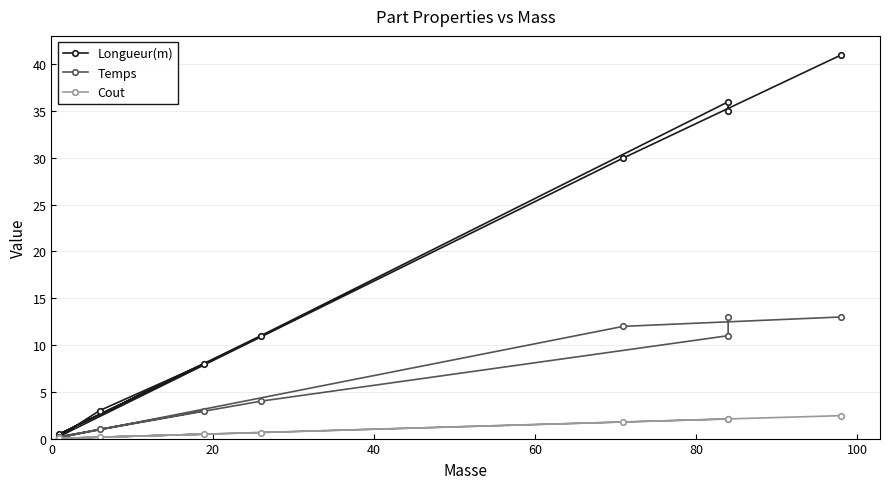

List the series in order of their peak value, lowest first.

Cout, Temps, Longueur(m)